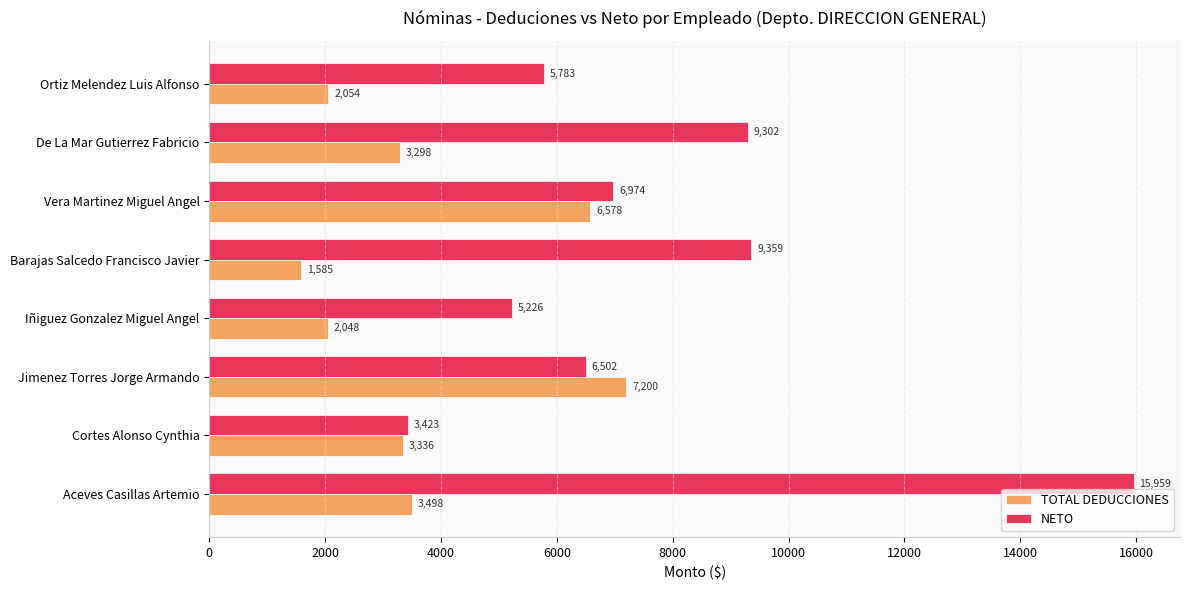

Which series has the widest spread of values?

NETO